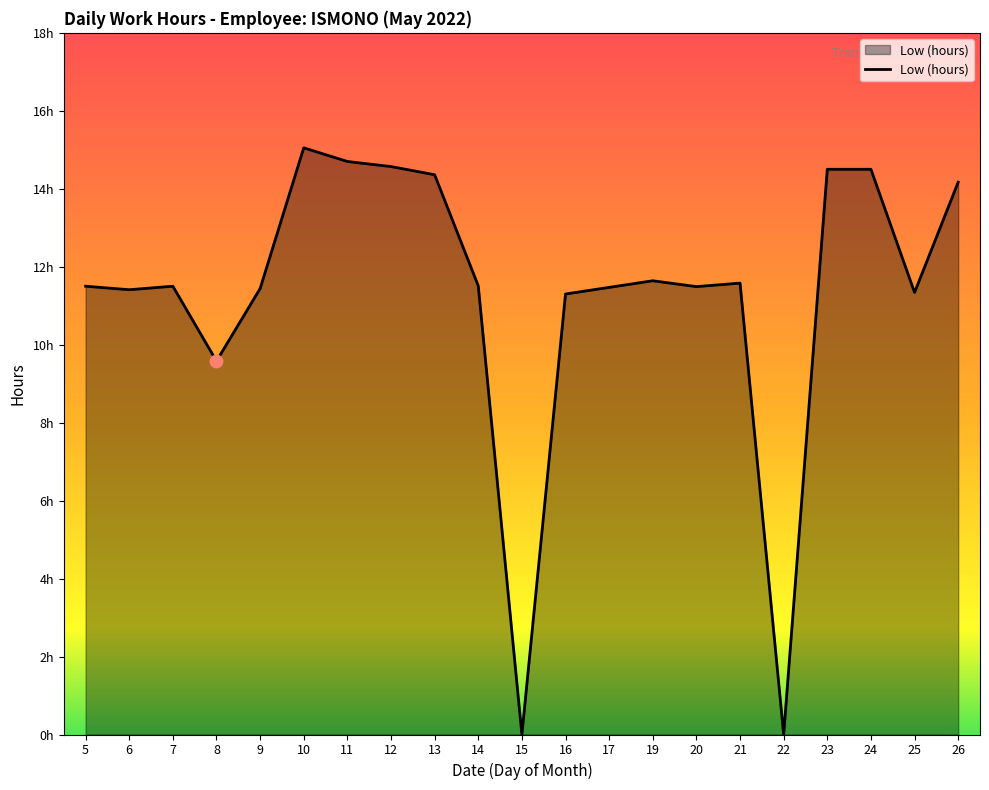

Approximately how many times larger is the value at 14 compared to 13?

0.8